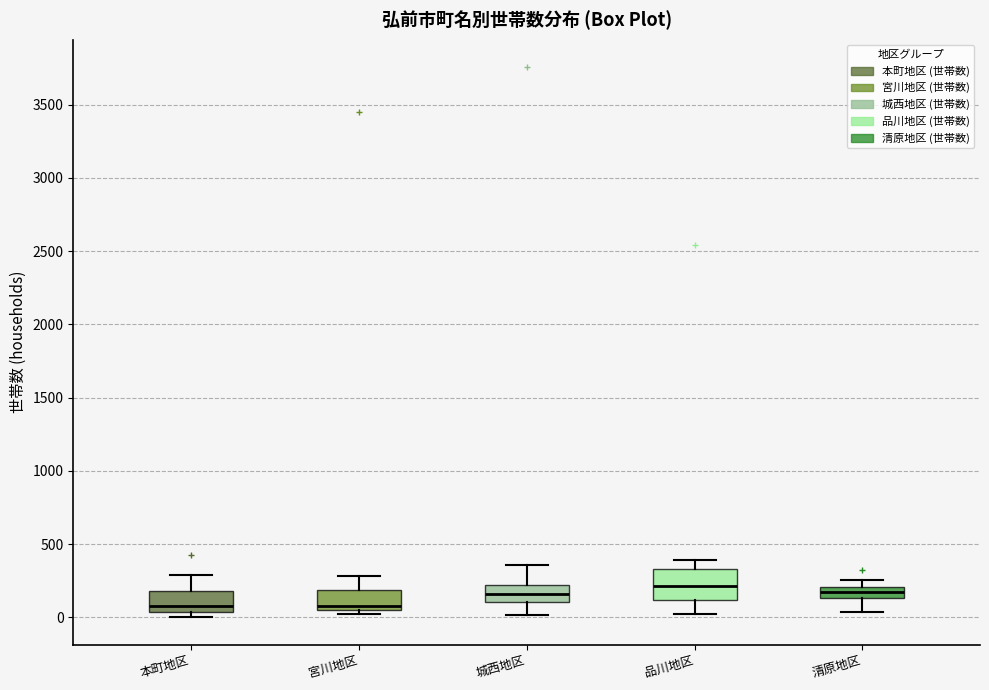

Where does the median line of the box for 城西地区 sit on the y-axis? The values are not printed on the chart, so give them approximately, as read against the axis.

150